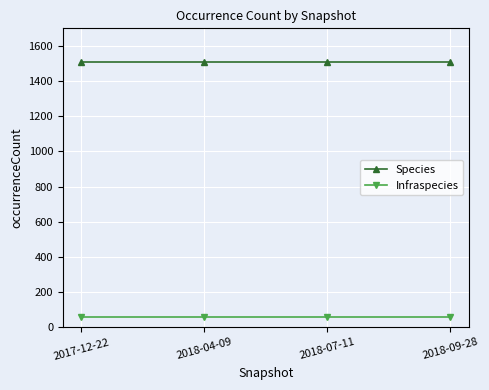

What is the minimum value shown in the chart?

58